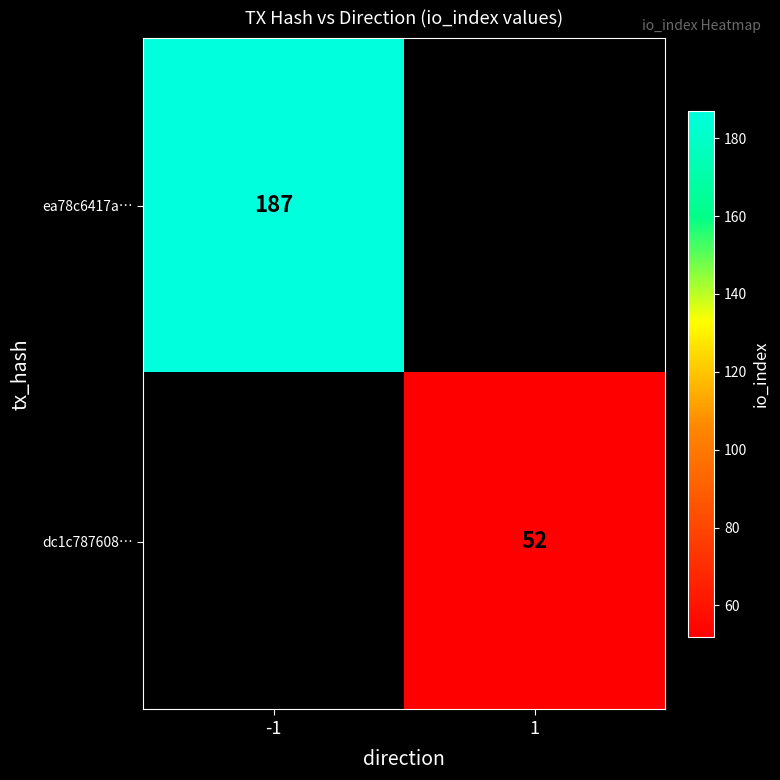

Is the value of dc1c787608… at 1 greater than the value of ea78c6417a… at -1?

No